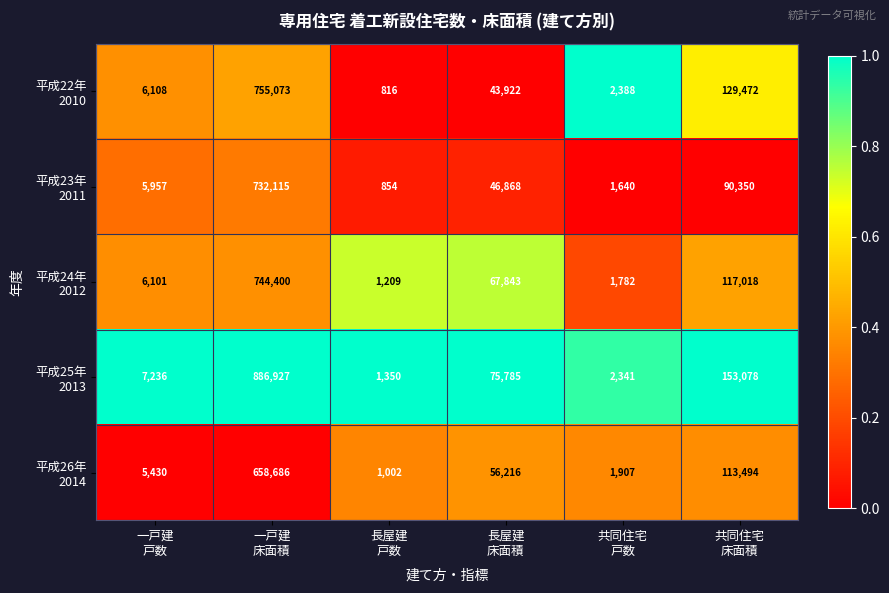

What is the maximum value shown in the chart?

886927